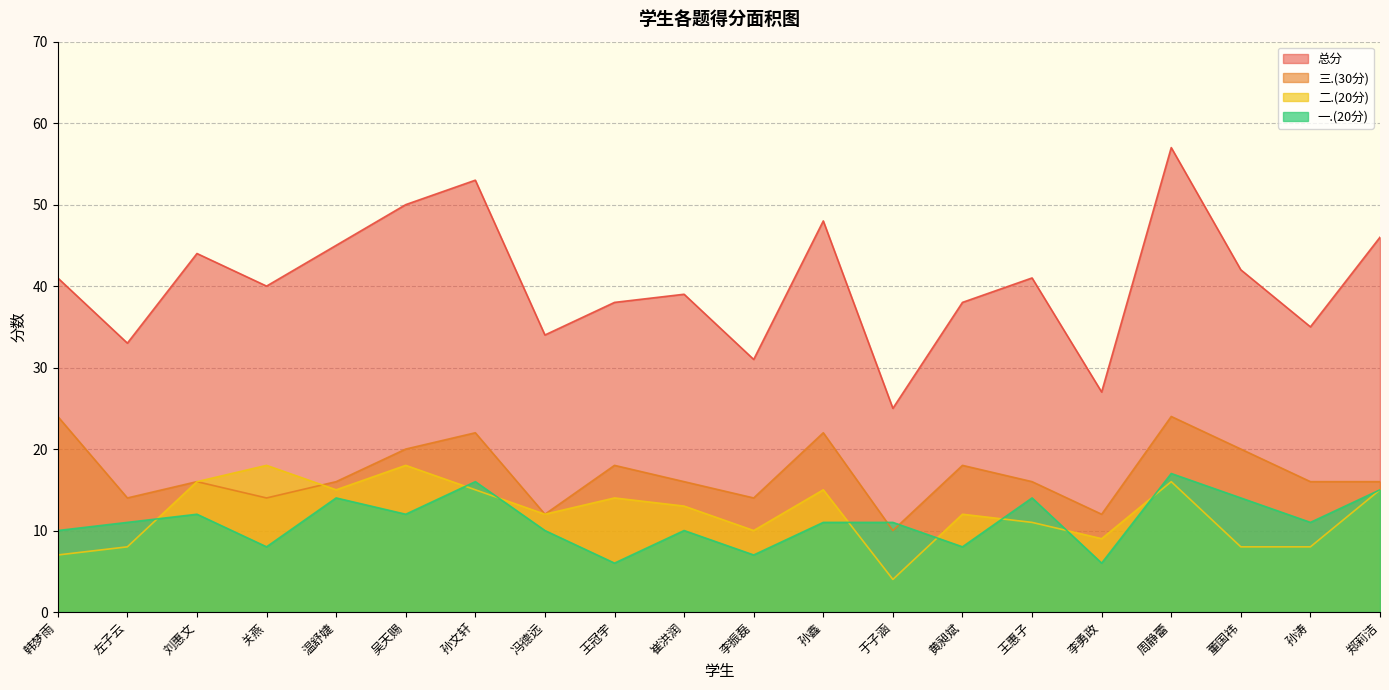

How many values in the 总分 series exceed 41?

8